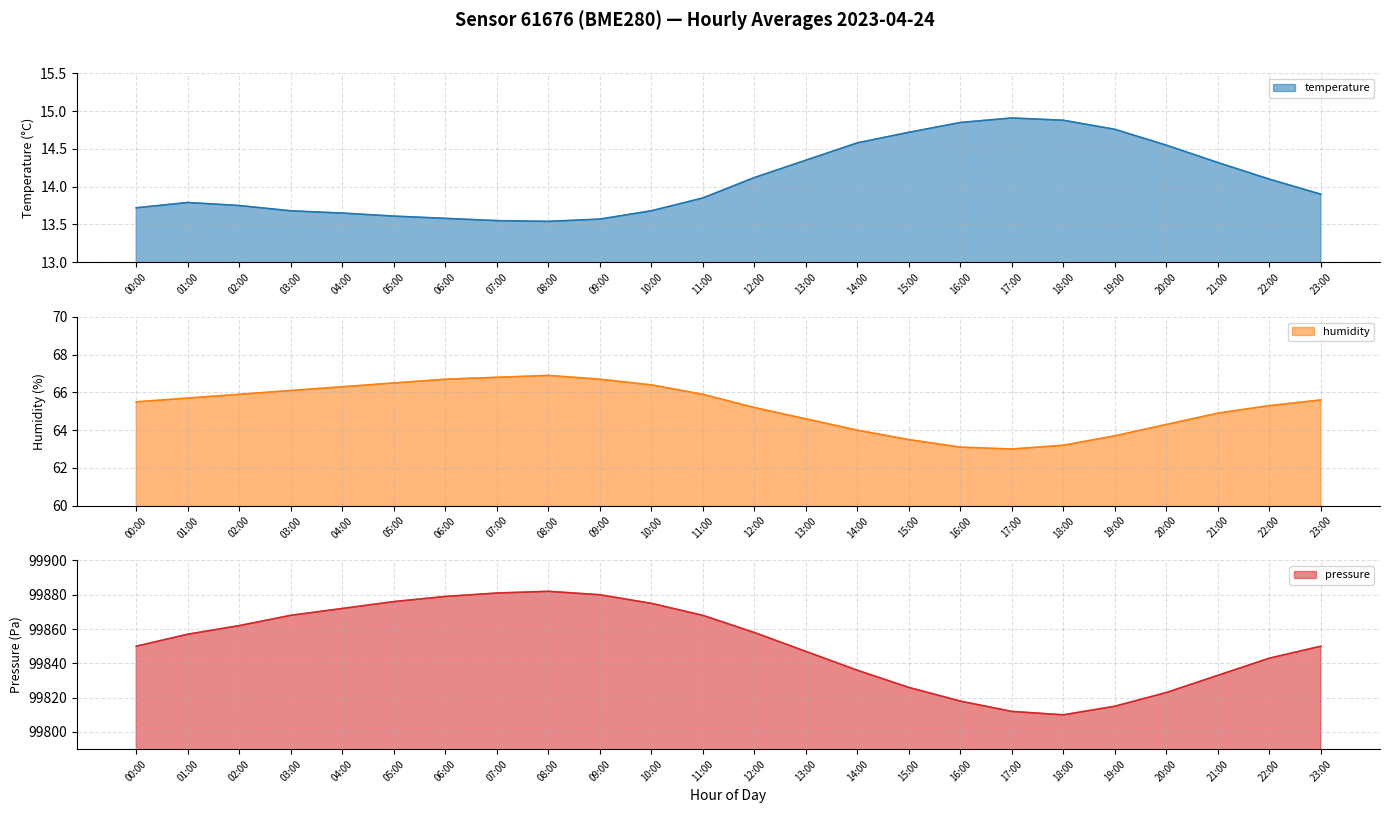

What is the value of the pressure point at the 3rd from the left?

99862.0